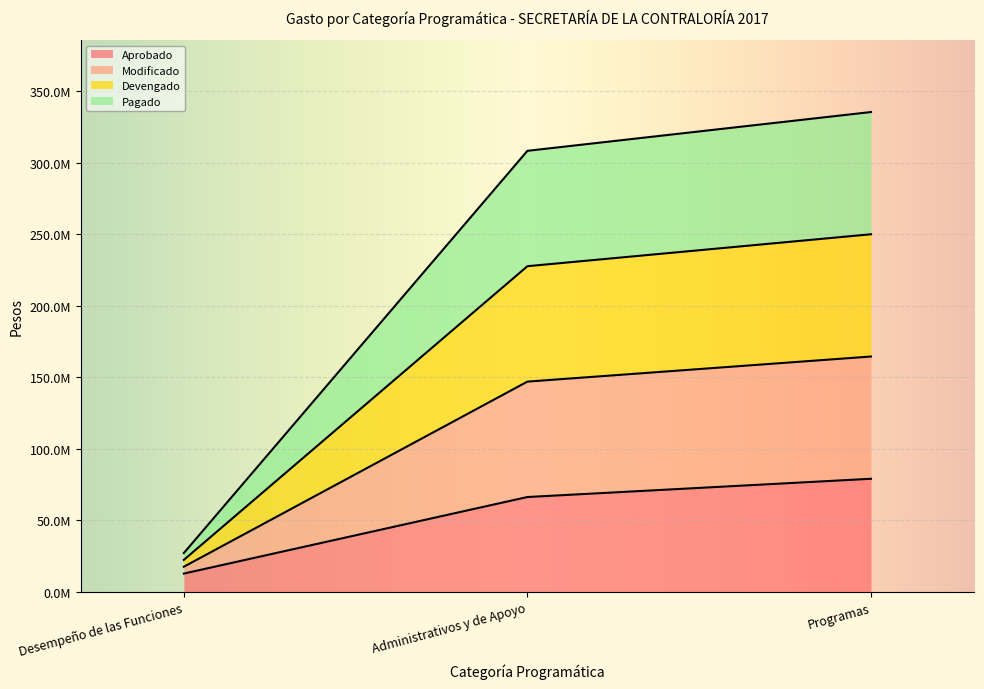

Where does the Devengado series first go above 227775439?

Administrativos y de Apoyo